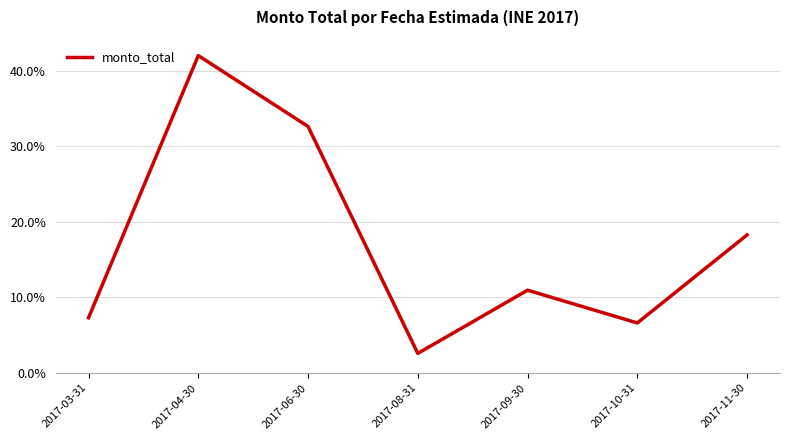

Reading left to right, transcribe all the data shown in this chart.

2017-03-31=7.3	2017-04-30=42.0	2017-06-30=32.6	2017-08-31=2.6	2017-09-30=10.9	2017-10-31=6.6	2017-11-30=18.3